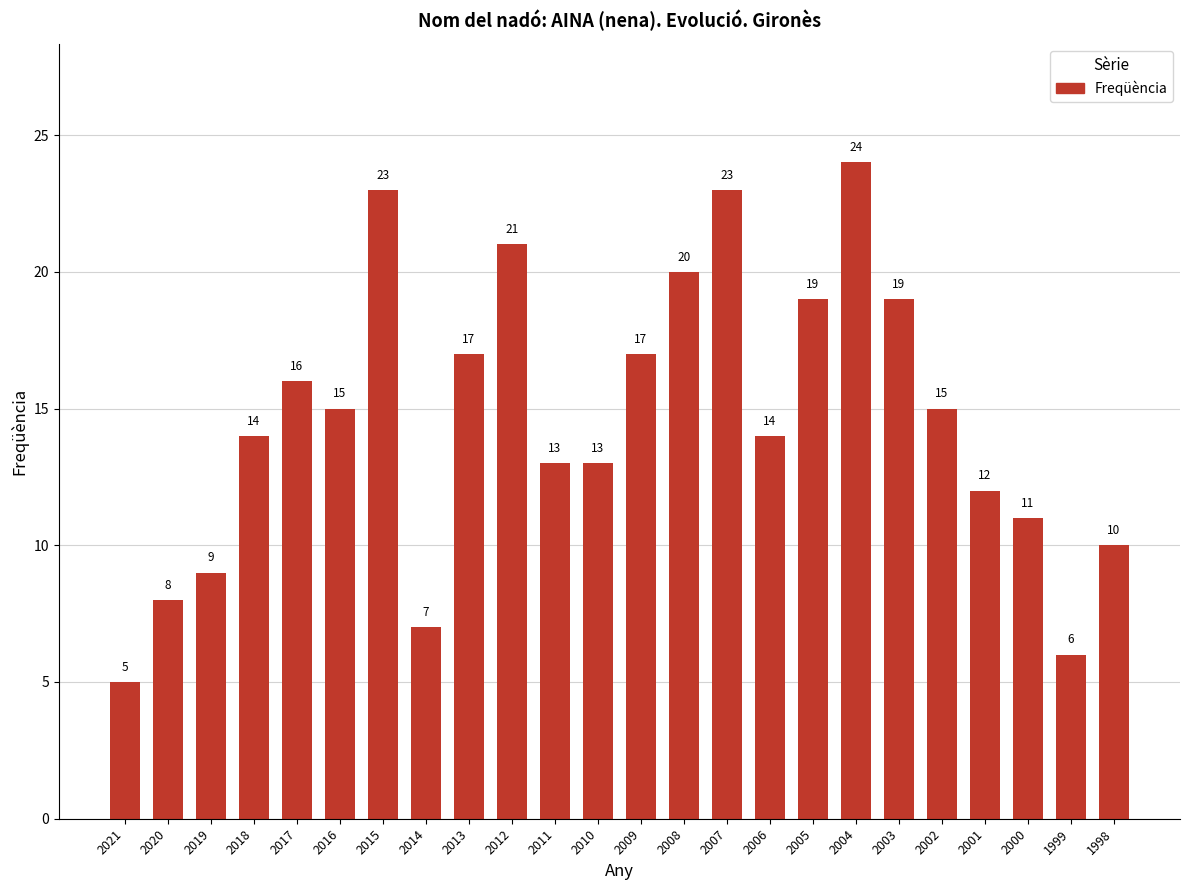

What is the value of the 19th bar from the left?

19